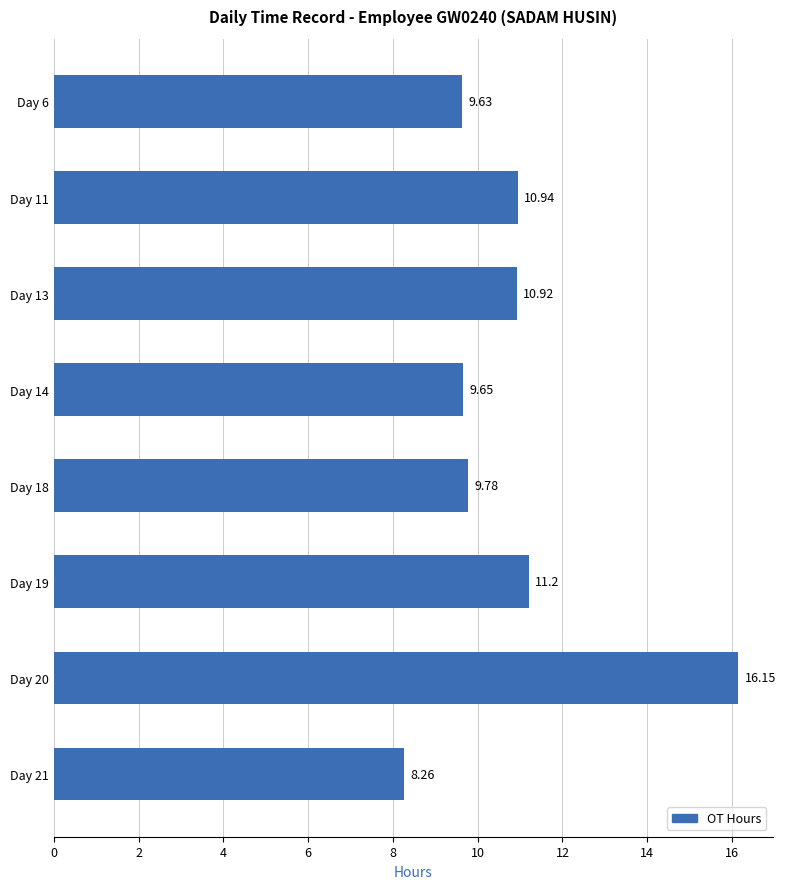

What is the difference between the maximum and minimum values?

7.9